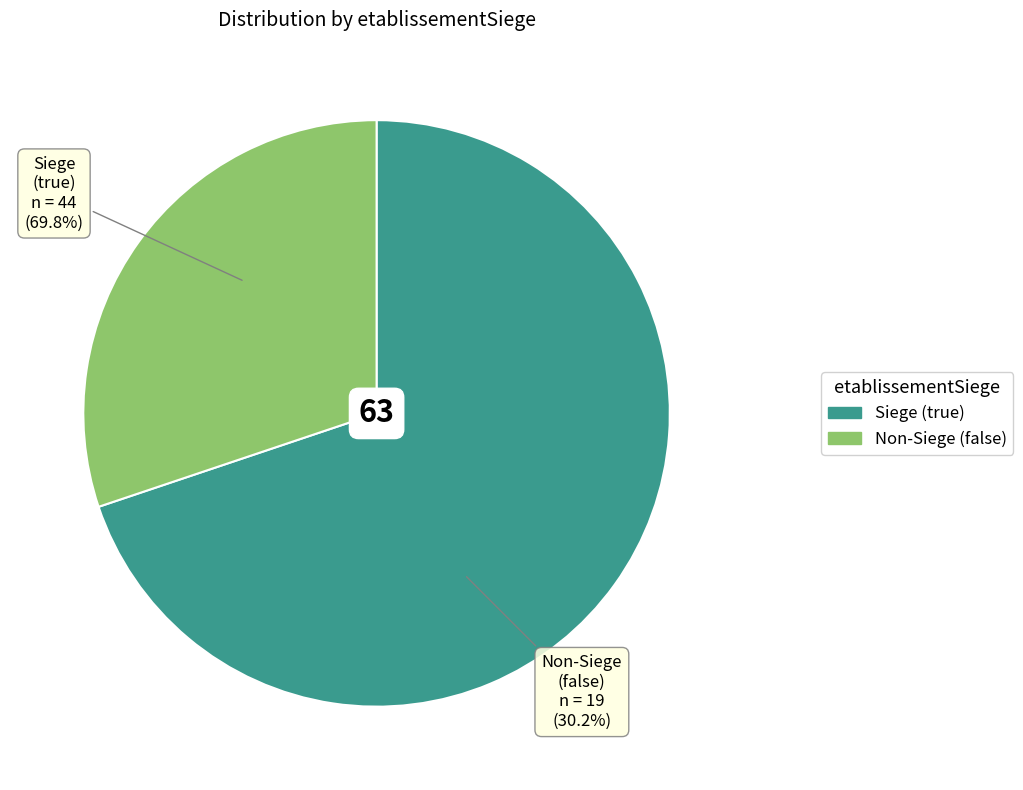

What percentage is the false slice, to the nearest percent?

30%